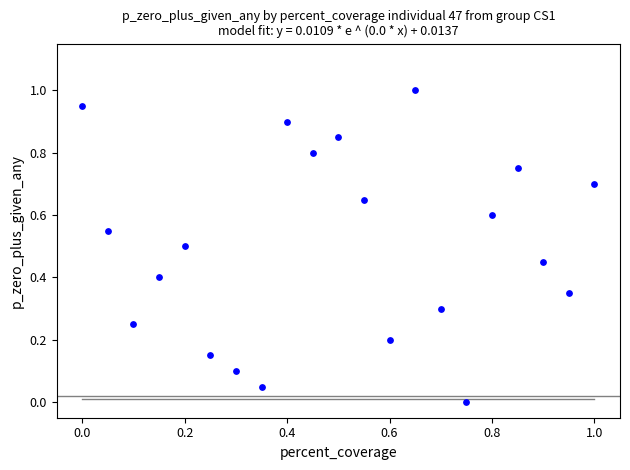

What is the range of X values (max minus min)?

1.0